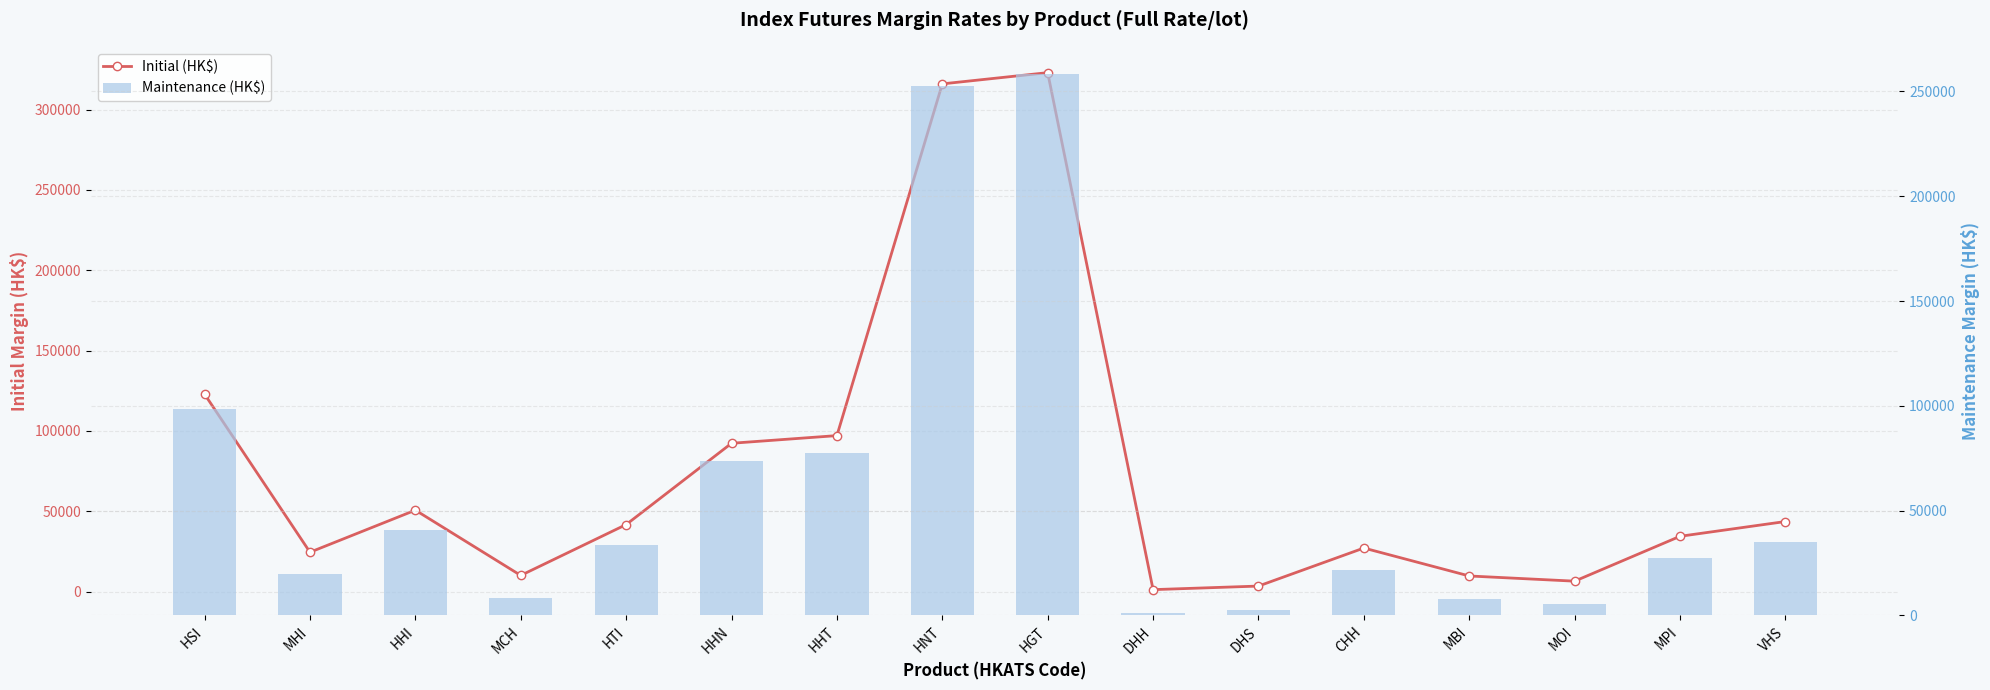

What is the total value across all series at HGT?

581263